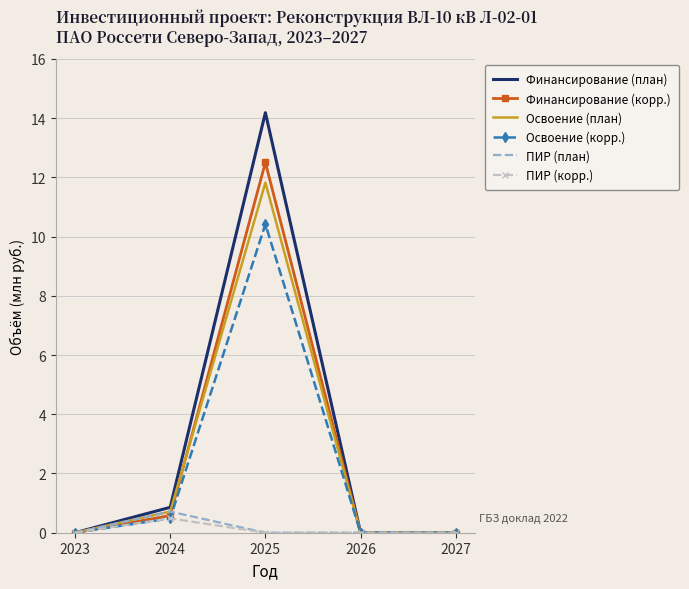

Read the ПИР (корр.) value at 2024.

0.5